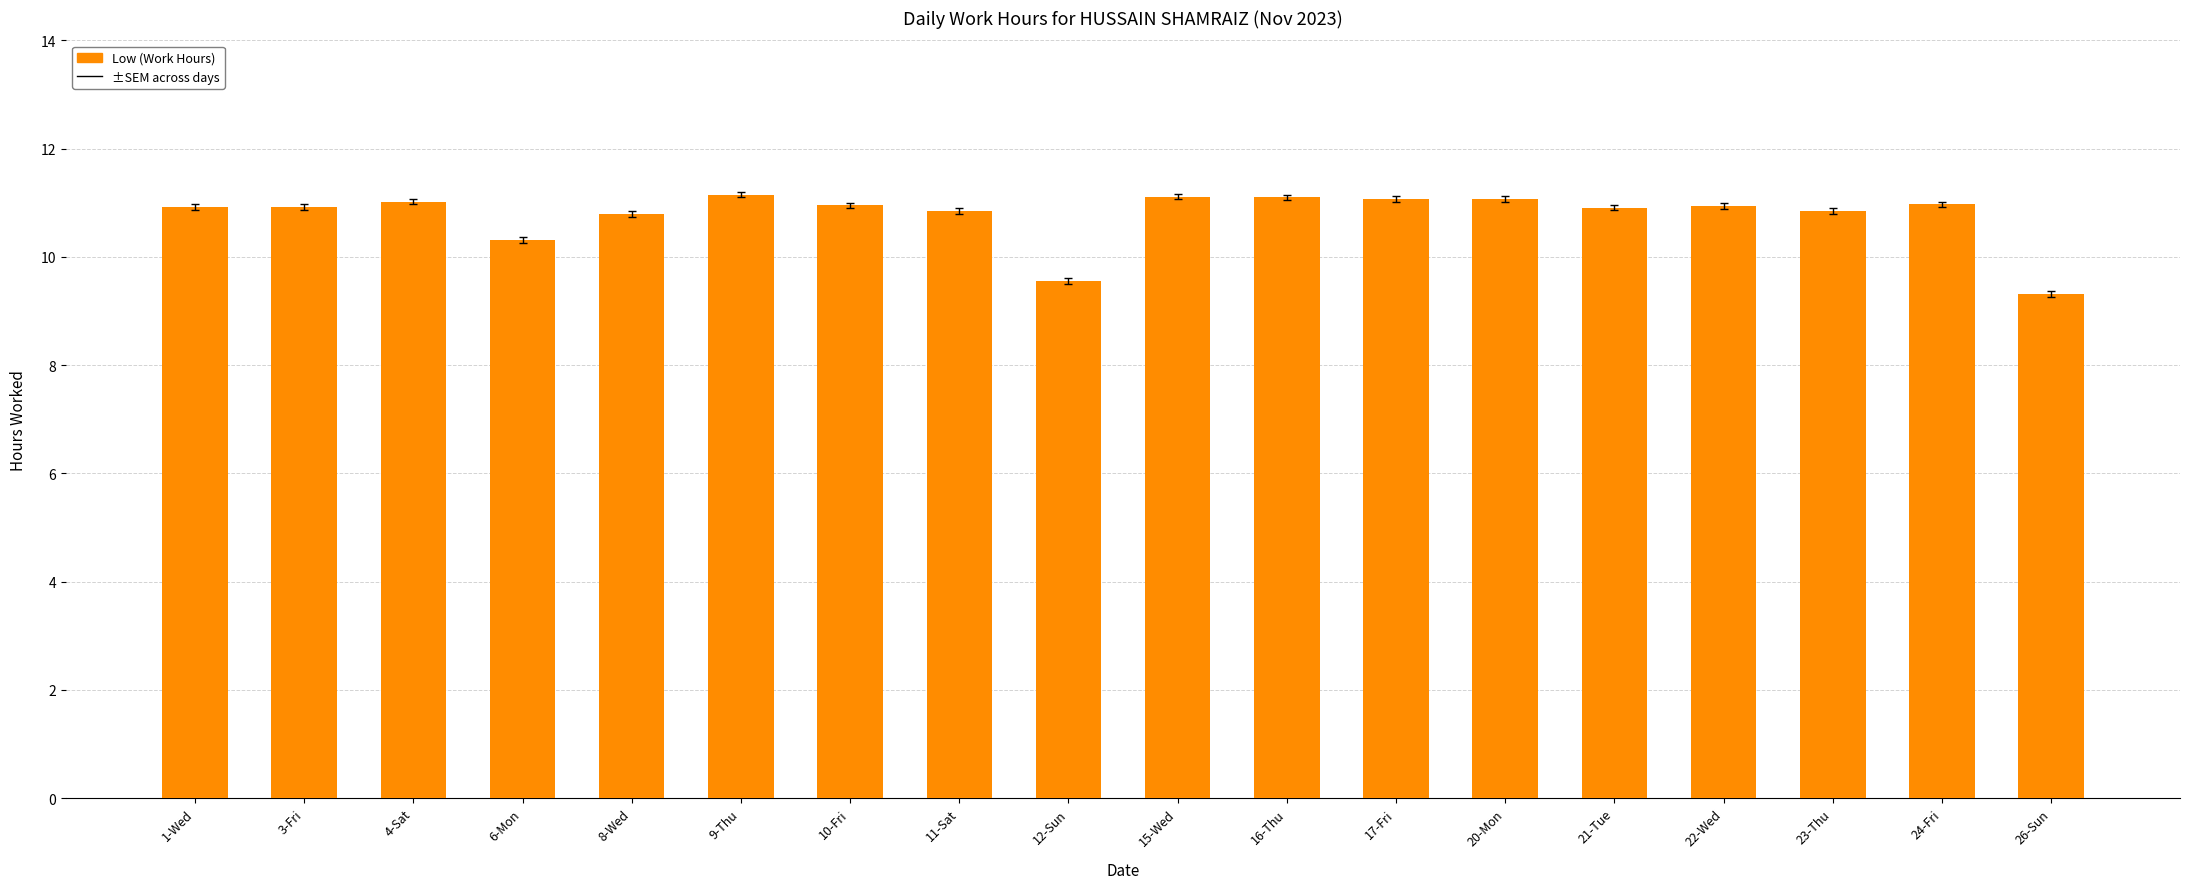

What is the greatest value displayed?

11.2